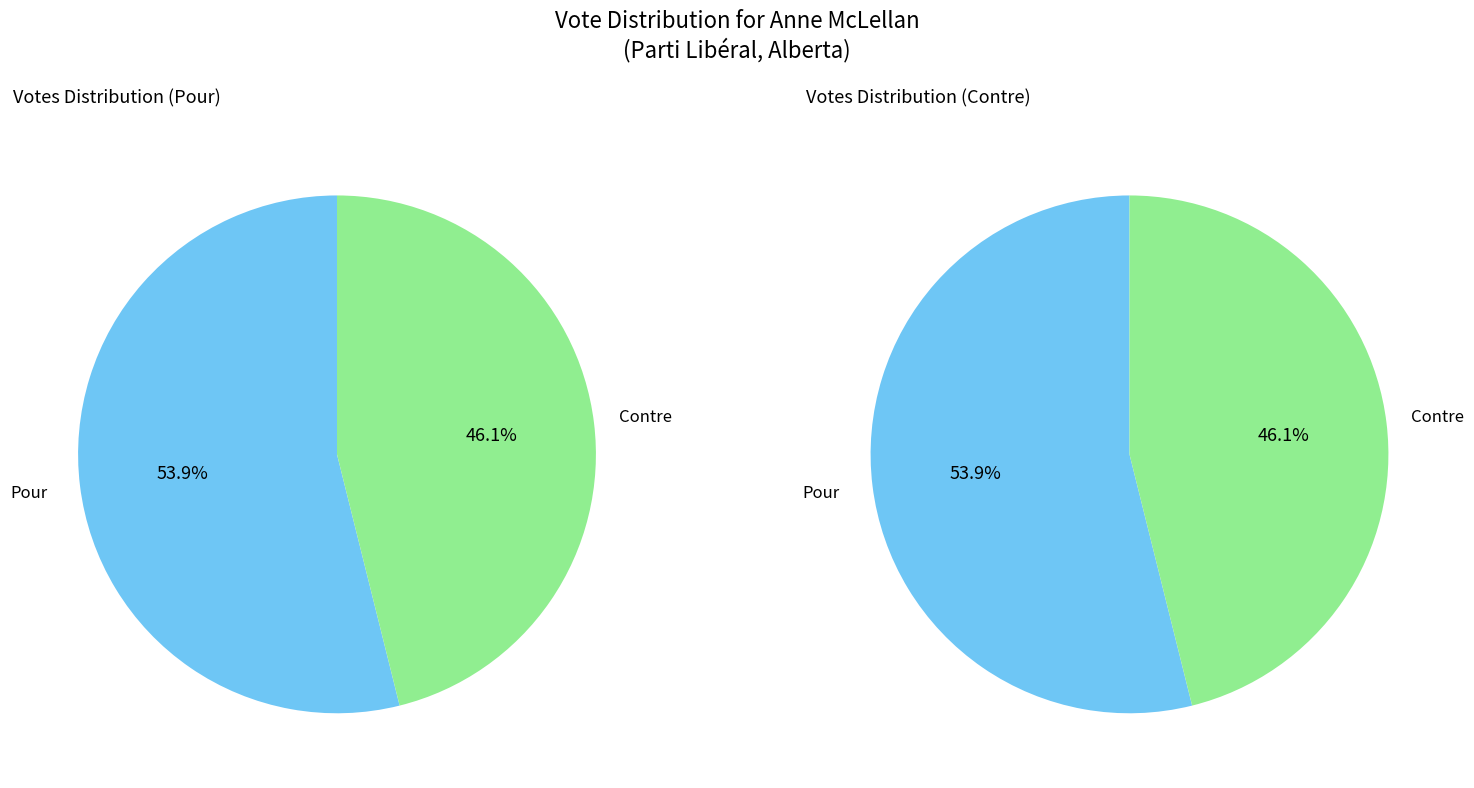

Which category accounts for the majority?

Pour